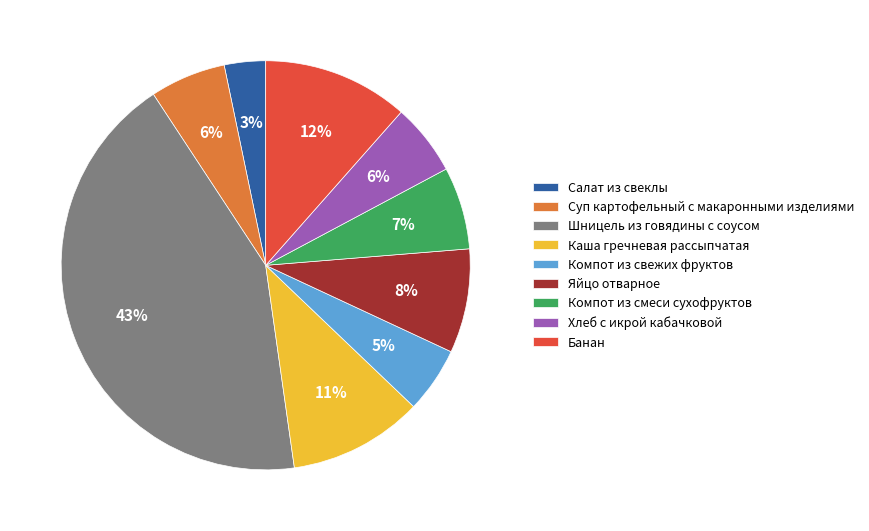

Which slice is the smallest?

Салат из свеклы